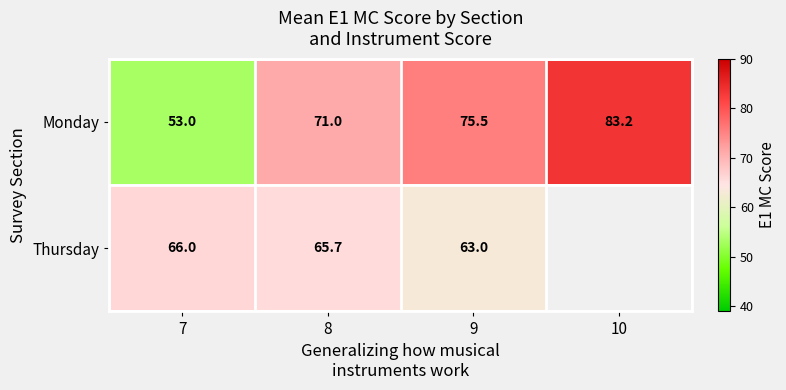

How many data points in Monday are above 75?

2